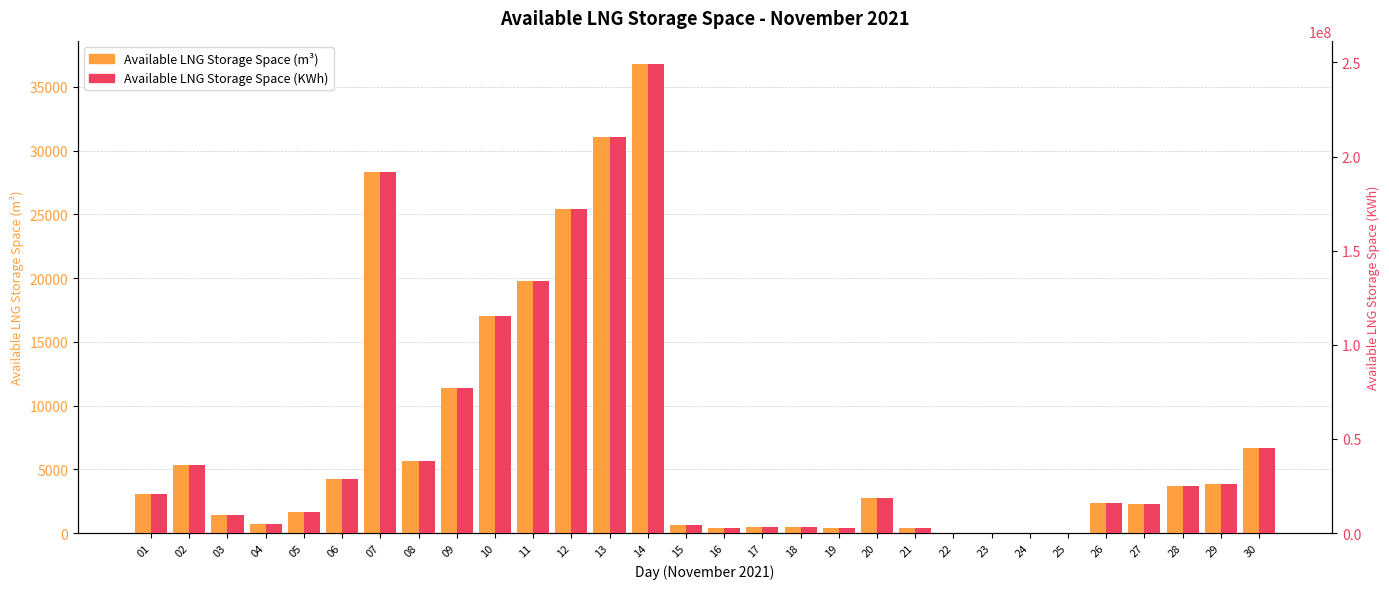

Reading right to left, list all the values displayed in this chart.

Available LNG Storage Space (m³): 6700	3811	3729	2317	2383	0	0	0	0	425	2752	388	443	498	406	646	36793	31113	25433	19753	17027	11347	5667	28340	4204	1648	705	1421	5352	3080
Available LNG Storage Space (KWh): 45362723	25805547	25248444	15691302	16134196	0	0	0	0	2881447	18636456	2628655	3002224	3375792	2749432	4377075	249090573	210636973	172183373	133729773	115276175	76822575	38368975	191867283	28461757	11158720	4774407	9622036	36237682	20853399